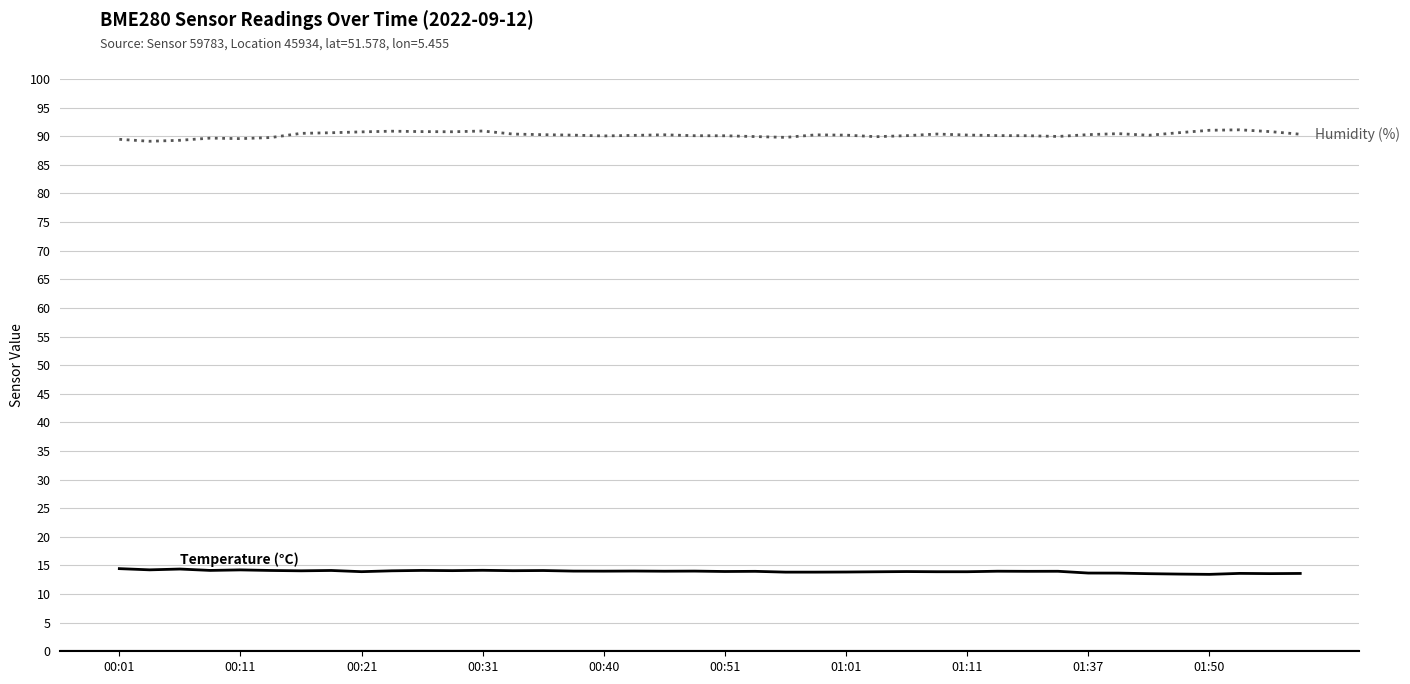

What is the greatest value displayed?

91.1